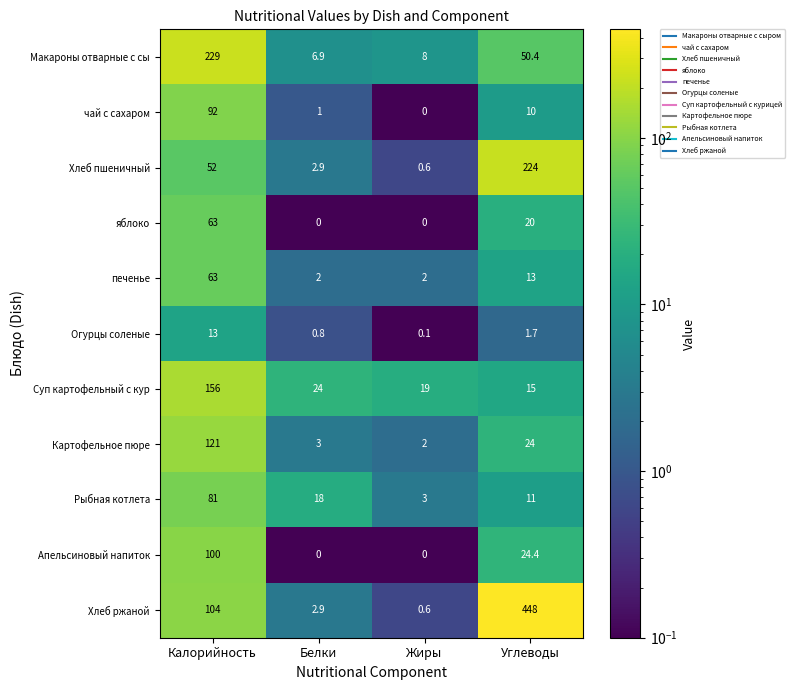

At which label is Огурцы соленые closest to 6?

Углеводы